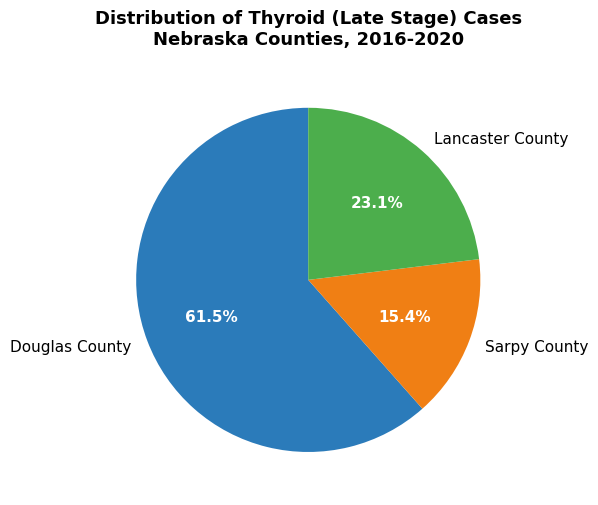

What is the ratio of the value at Douglas County to the value at Lancaster County?

2.7